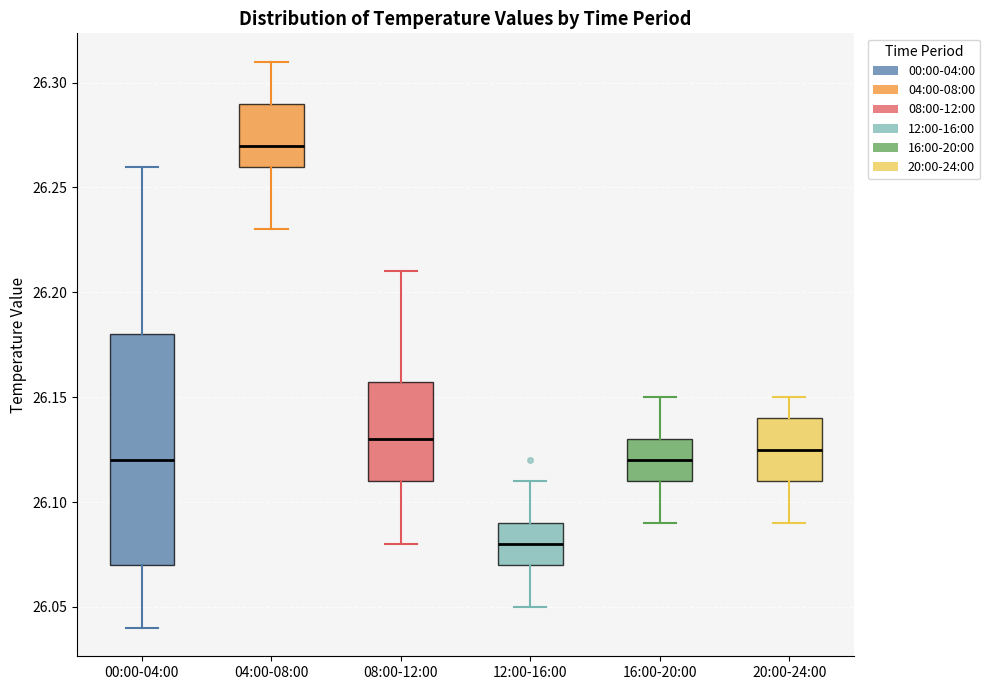

Reading left to right, read every box against the y-axis: the position of its median line, the range the box covers, and the ends of its whiskers. The values are not printed on the chart, so give them approximately, as read against the axis.

00:00-04:00: median 26.120, box 26.070 to 26.180, whiskers 26.040 to 26.260
04:00-08:00: median 26.270, box 26.260 to 26.290, whiskers 26.230 to 26.310
08:00-12:00: median 26.130, box 26.110 to 26.160, whiskers 26.080 to 26.210
12:00-16:00: median 26.080, box 26.070 to 26.090, whiskers 26.050 to 26.110
16:00-20:00: median 26.120, box 26.110 to 26.130, whiskers 26.090 to 26.150
20:00-24:00: median 26.125, box 26.110 to 26.140, whiskers 26.090 to 26.150